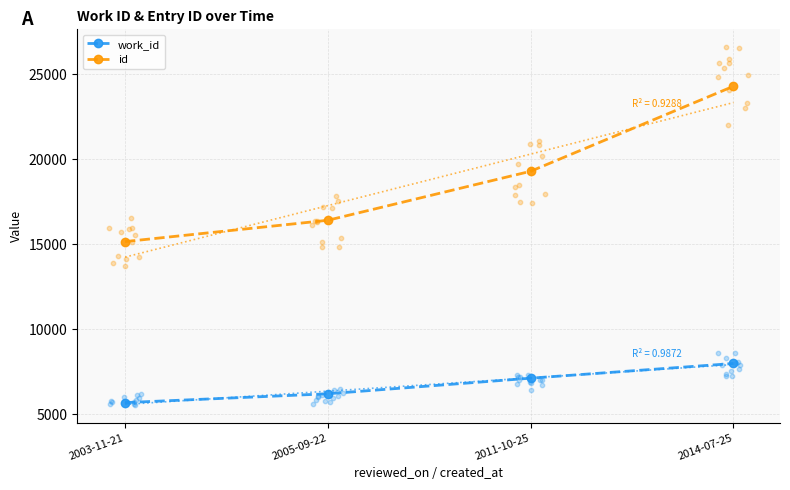

Which series contains the lowest Y value?

work_id